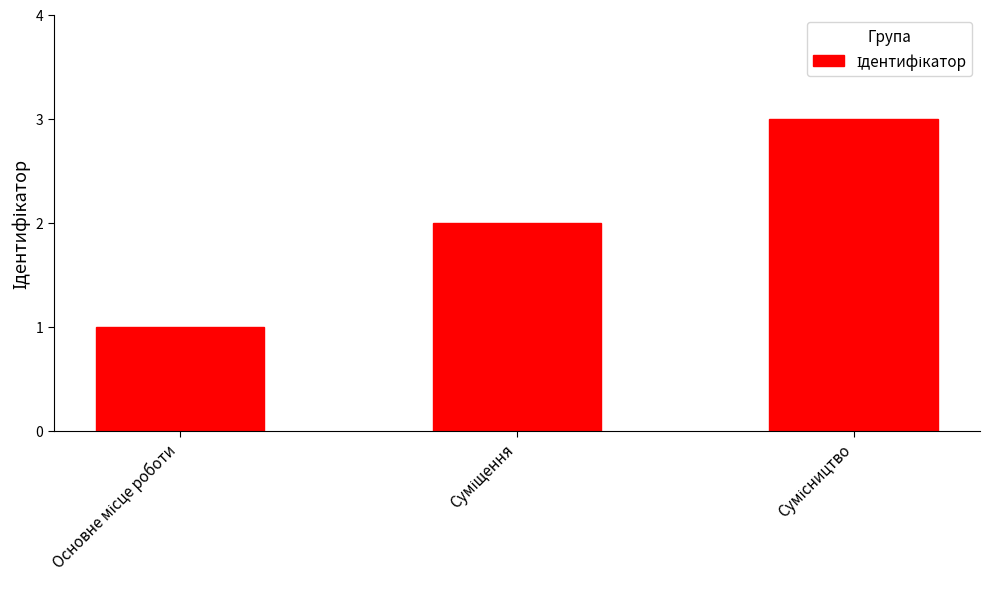

What is the value of the 3rd bar from the left?

3